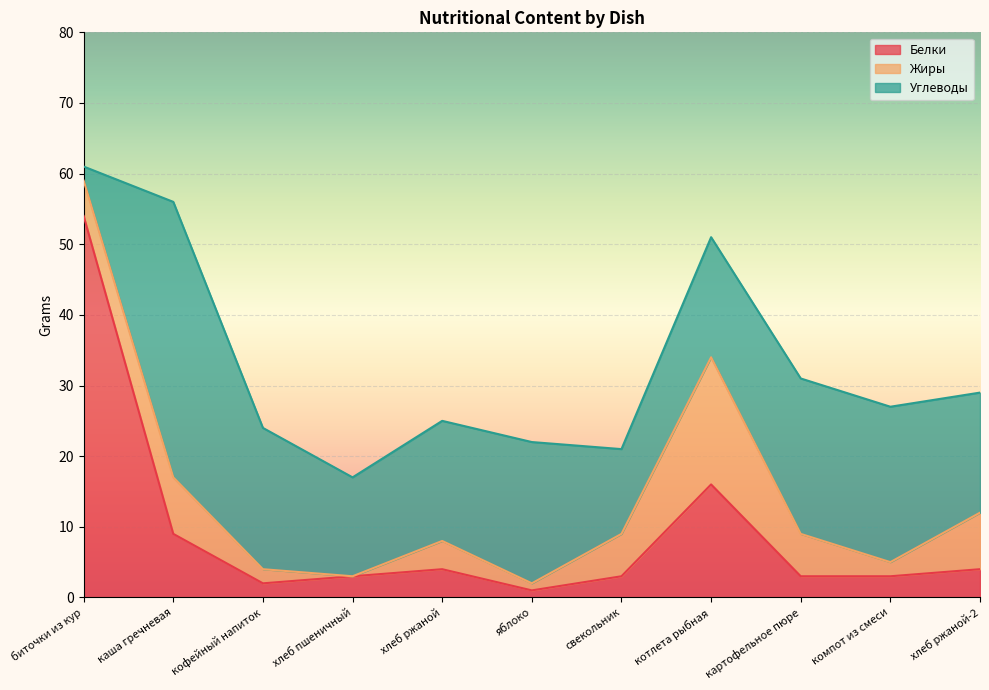

Rank the series at компот из смеси from highest to lowest value.

Углеводы, Белки, Жиры